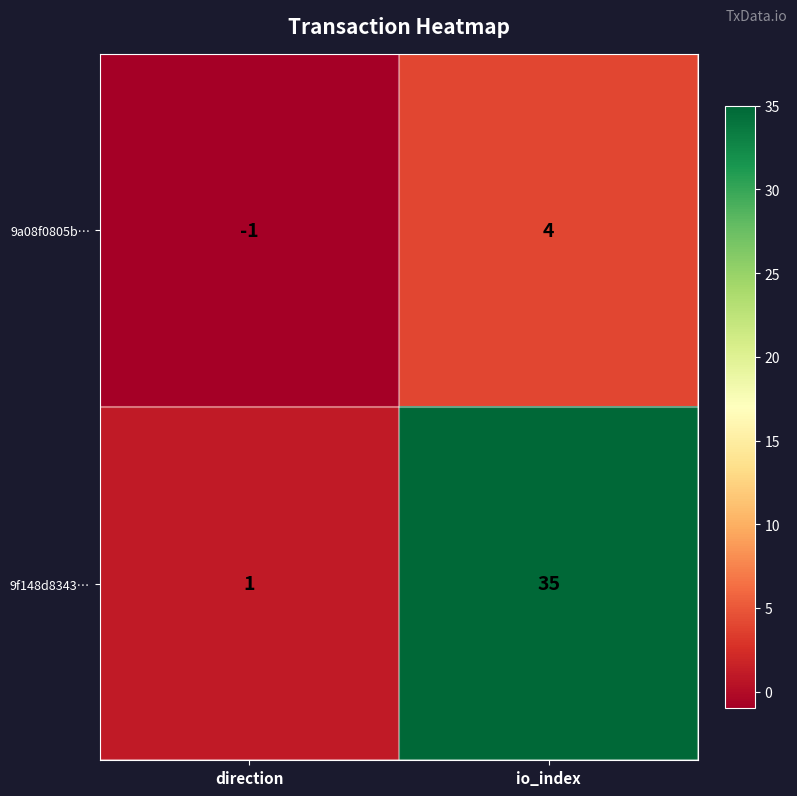

Between direction and io_index, which series saw the biggest shift?

9f148d8343…